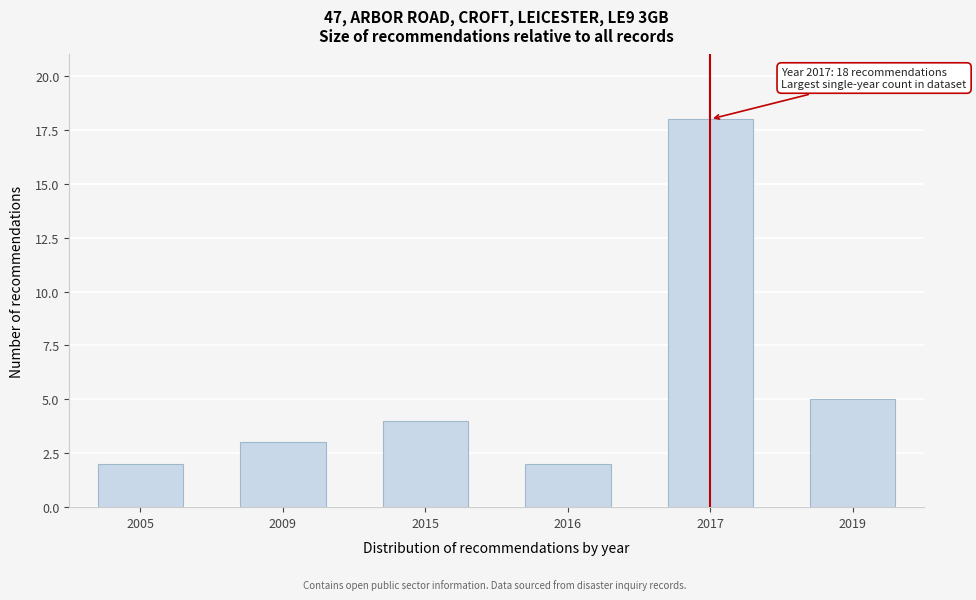

Reading left to right, list all the values displayed in this chart.

2005=2	2009=3	2015=4	2016=2	2017=18	2019=5